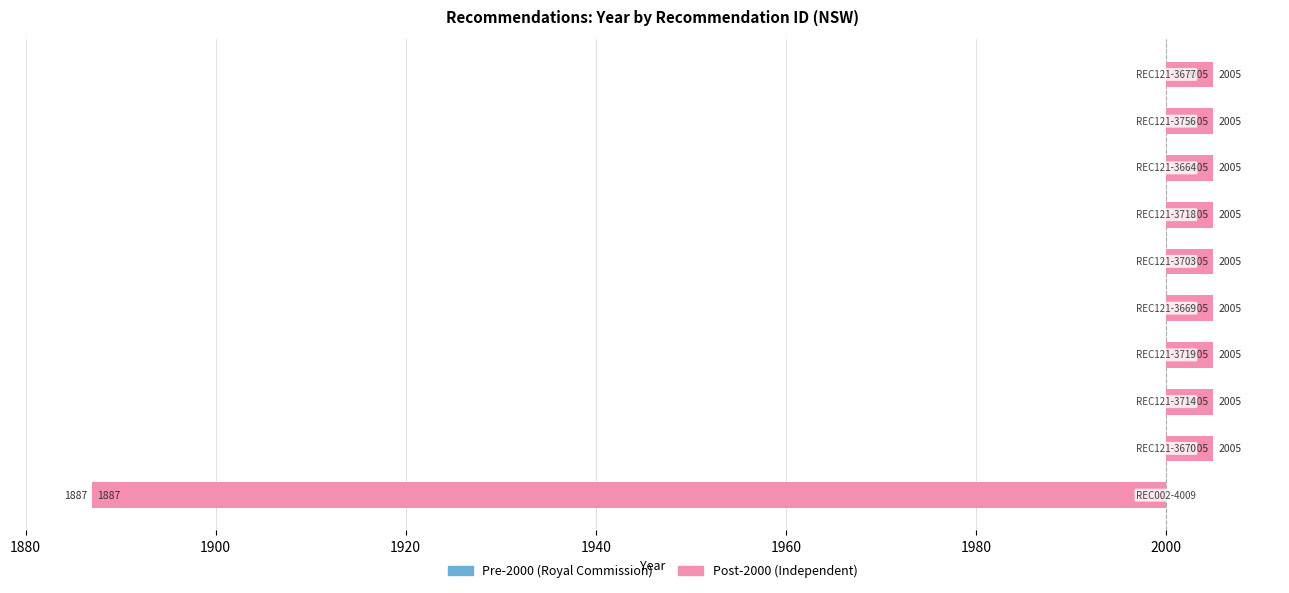

Is it true that Independent / Post-2000 equals 2 at 9?

False